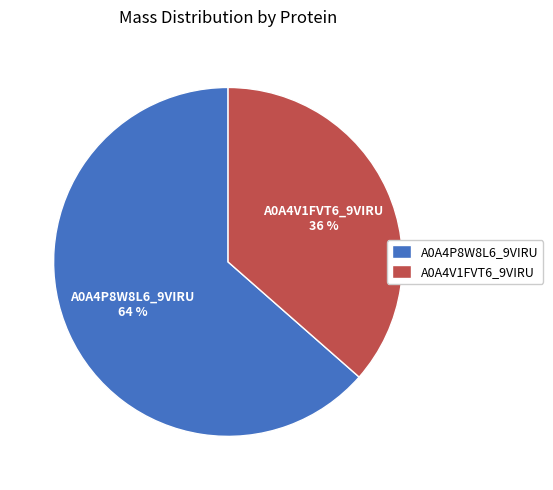

What percentage is the A0A4V1FVT6_9VIRU slice, to the nearest percent?

36%